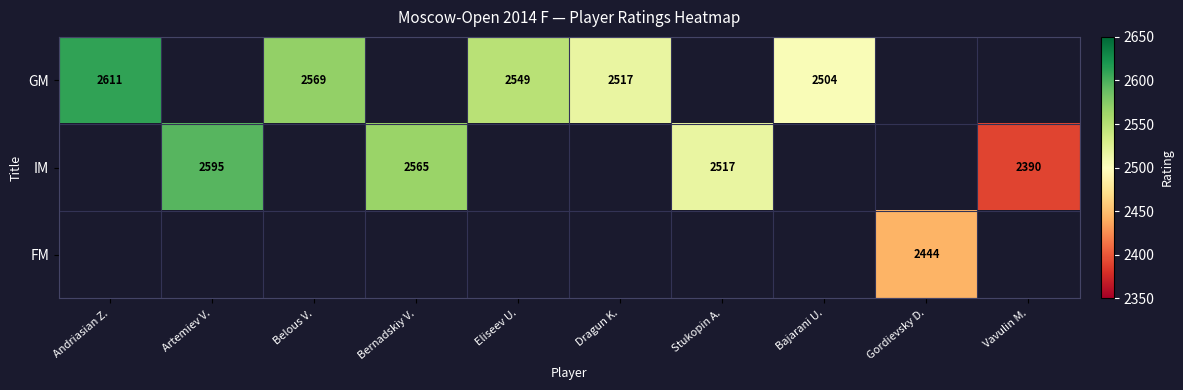

The IM series shows 856 at Stukopin A.. True or false?

False